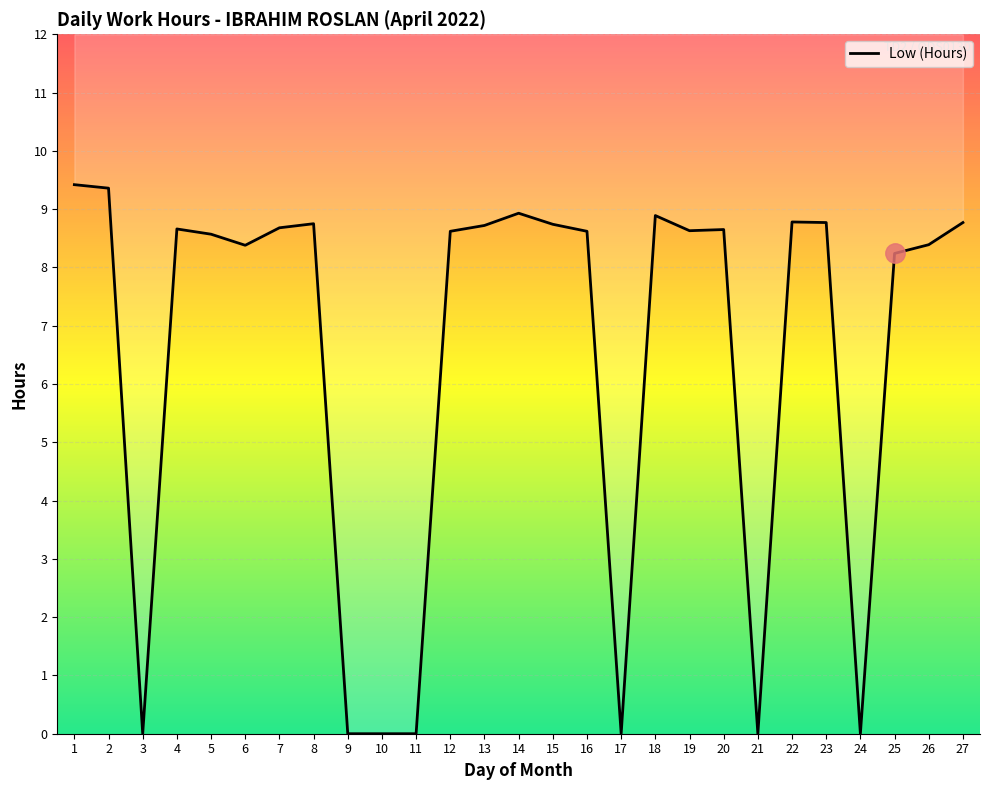

What is the difference between the maximum and minimum values?

9.4